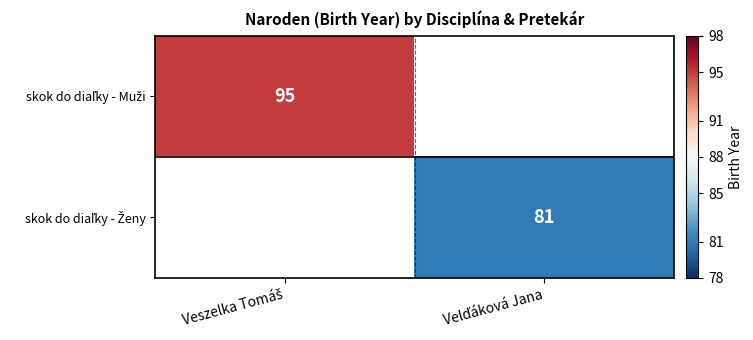

At which label is skok do diaľky - Muži closest to 95?

Veszelka Tomáš